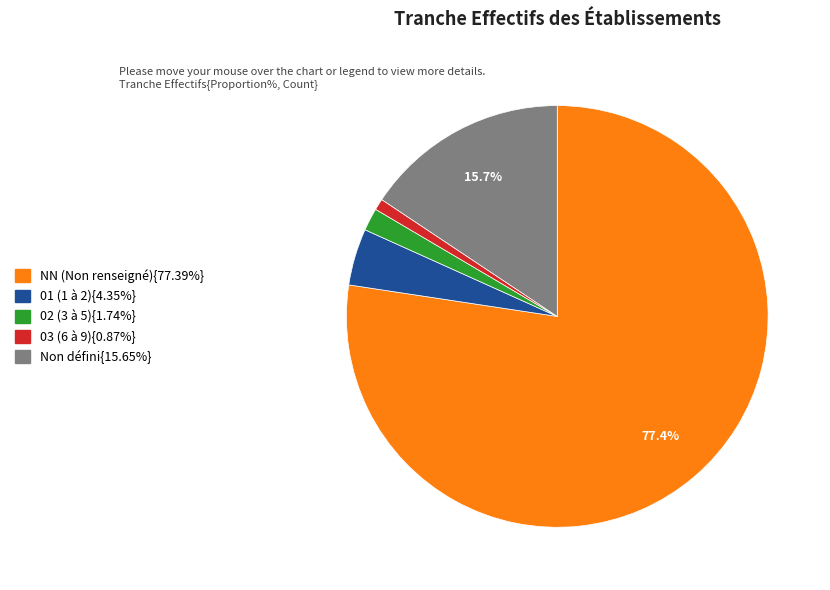

Is there any slice that represents more than half of the pie?

Yes